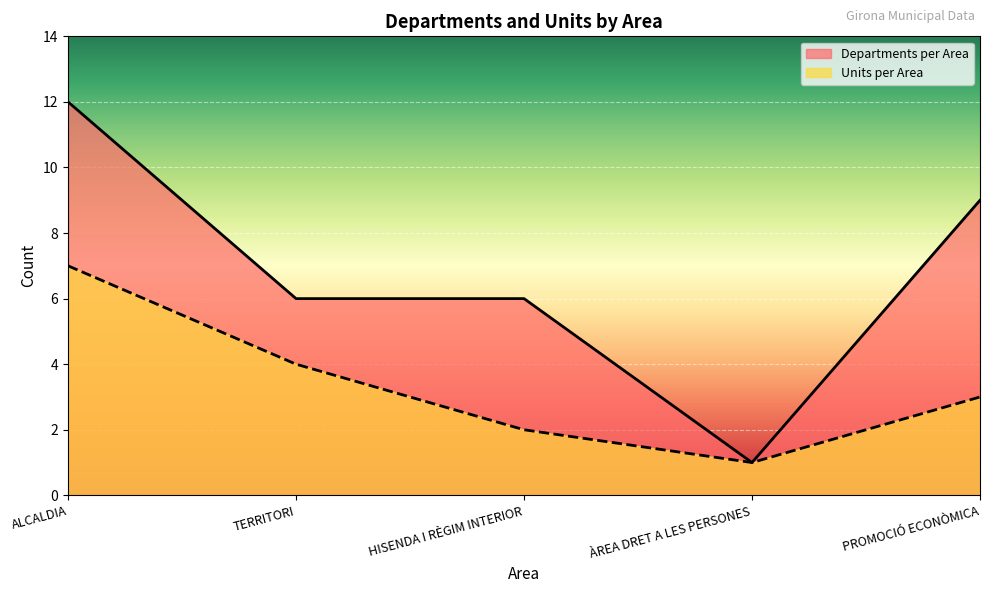

True or false: Units per Area and Departments per Area intersect in this chart.

False